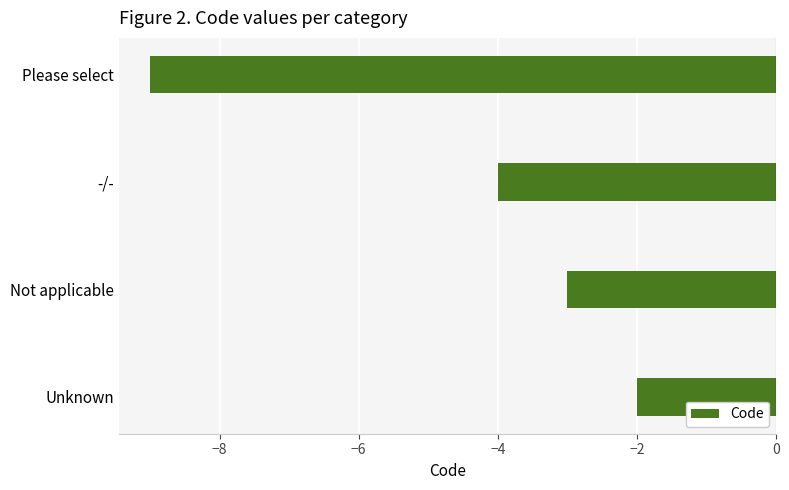

Reading bottom to top, what are all the values shown in this chart?

-2	-3	-4	-9